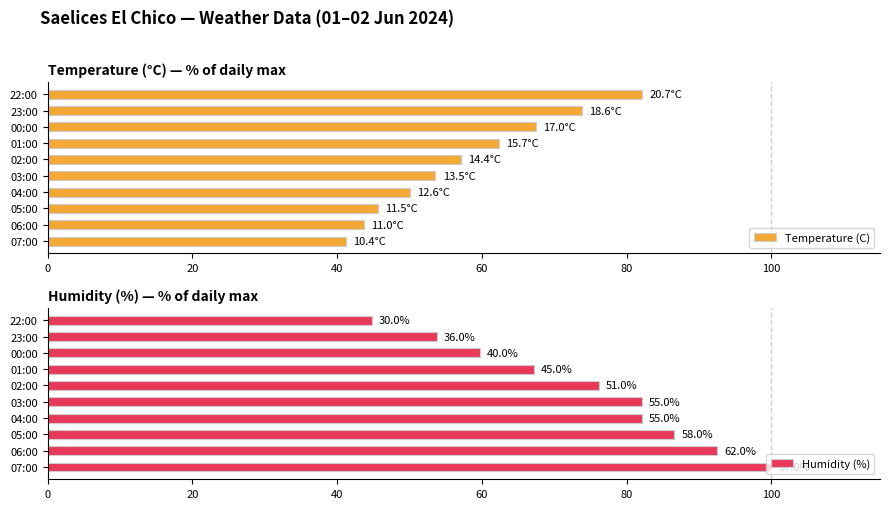

How many values in the Humidity (%) series exceed 82?

5